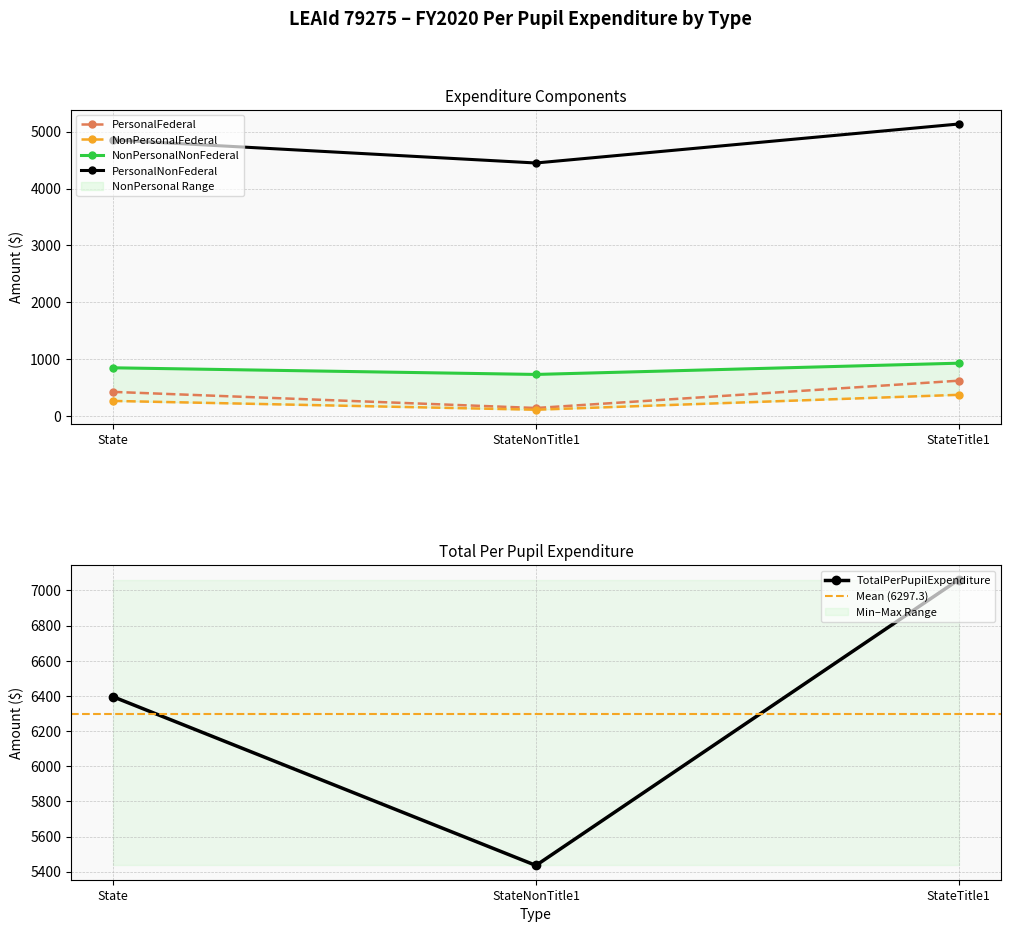

What is the difference between the highest and lowest values at StateTitle1?

6687.3